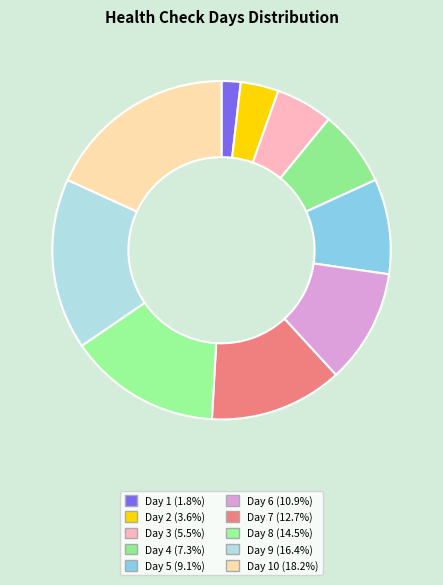

To the nearest percent, what is the difference between the largest and smallest slice percentages?

16%